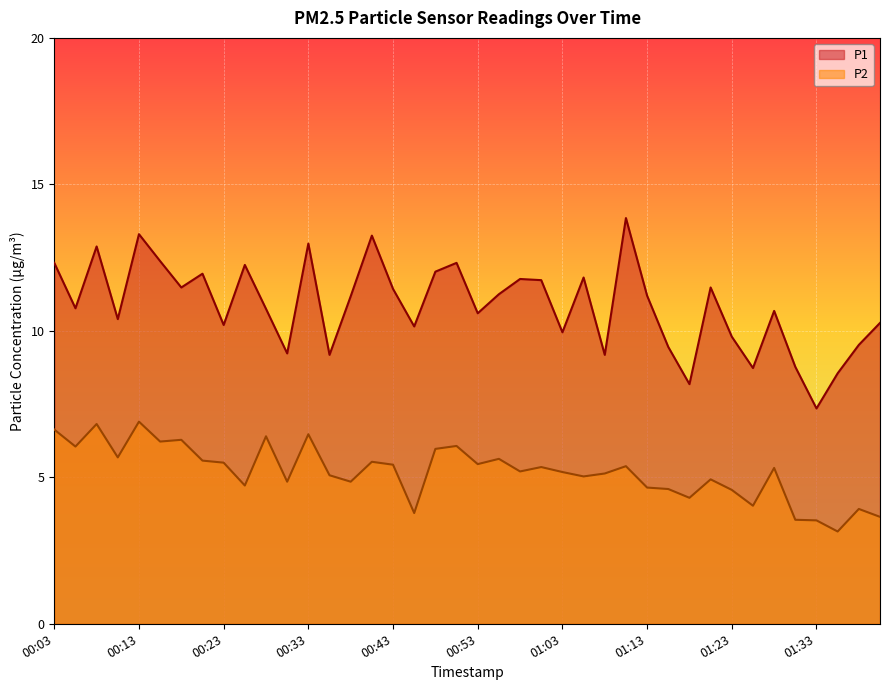

What is the difference between the highest and lowest values at 01:08?

4.0